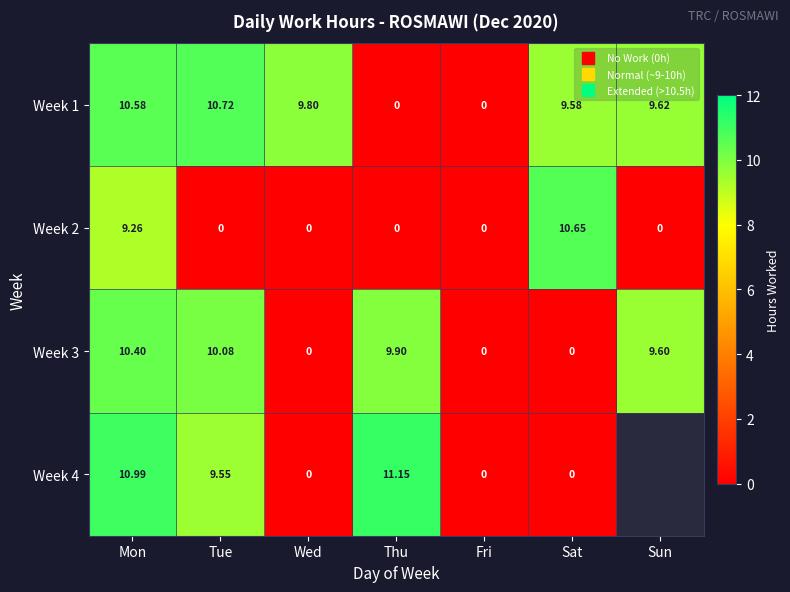

Which category has the highest value across all series?

Thu